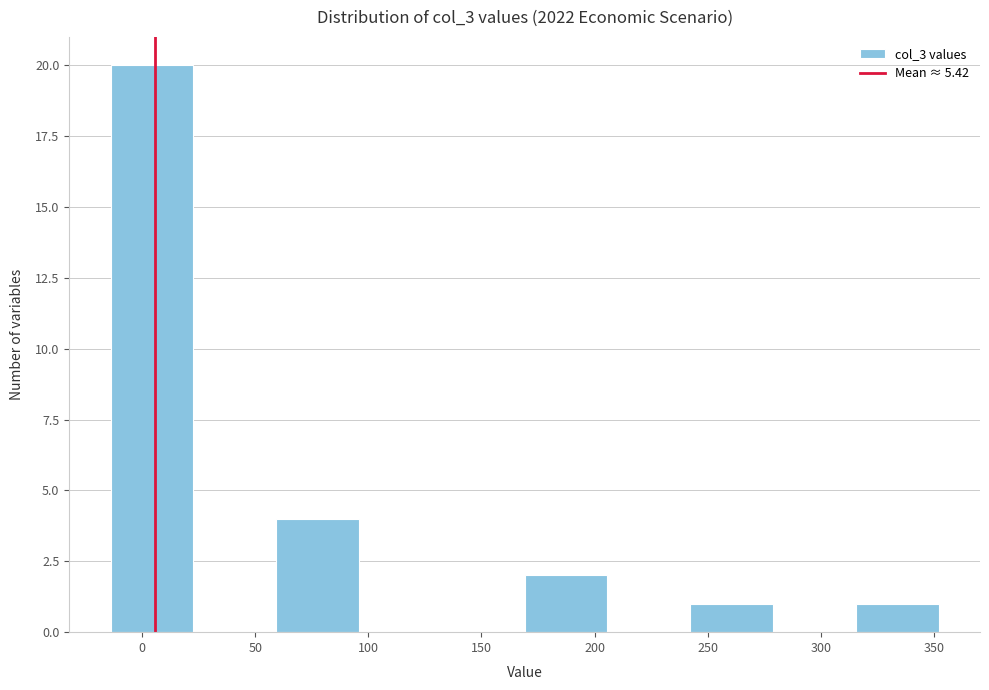

Reading left to right, transcribe this chart: for each bar, give the range it covers on the x-axis and its height. Neither the bar edges nor the heights are printed on the chart, so give them approximately, as read against the axes.

-15 to 25: 20
25 to 60: 0
60 to 95: 4
95 to 130: 0
130 to 170: 0
170 to 205: 2
205 to 240: 0
240 to 280: 1
280 to 315: 0
315 to 350: 1